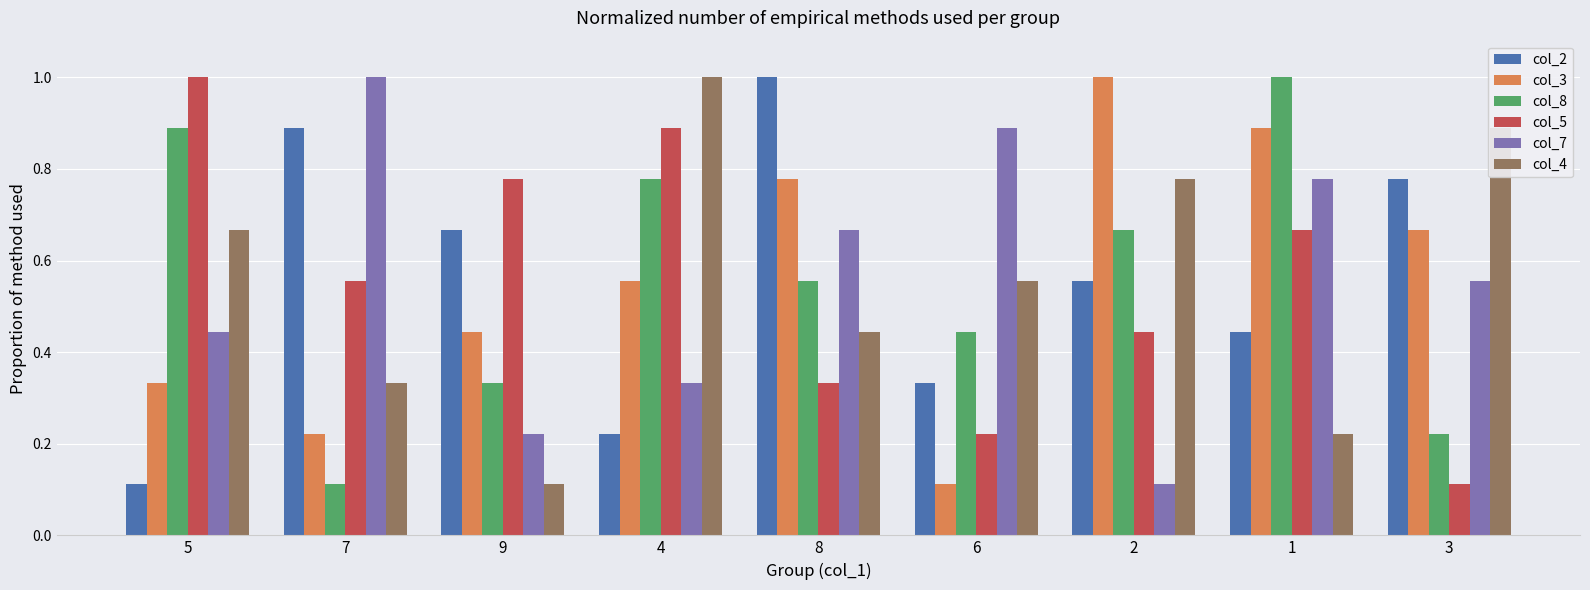

The value of col_7 at 2 is 0.2. True or false?

False